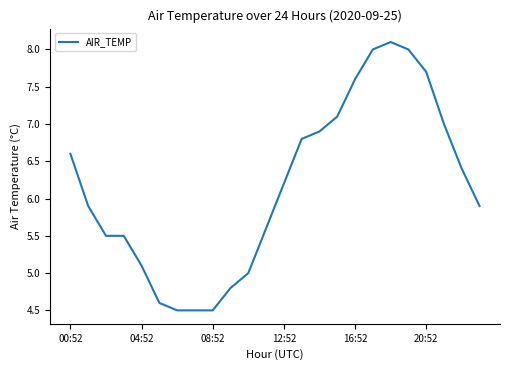

What is the maximum value shown in the chart?

8.1